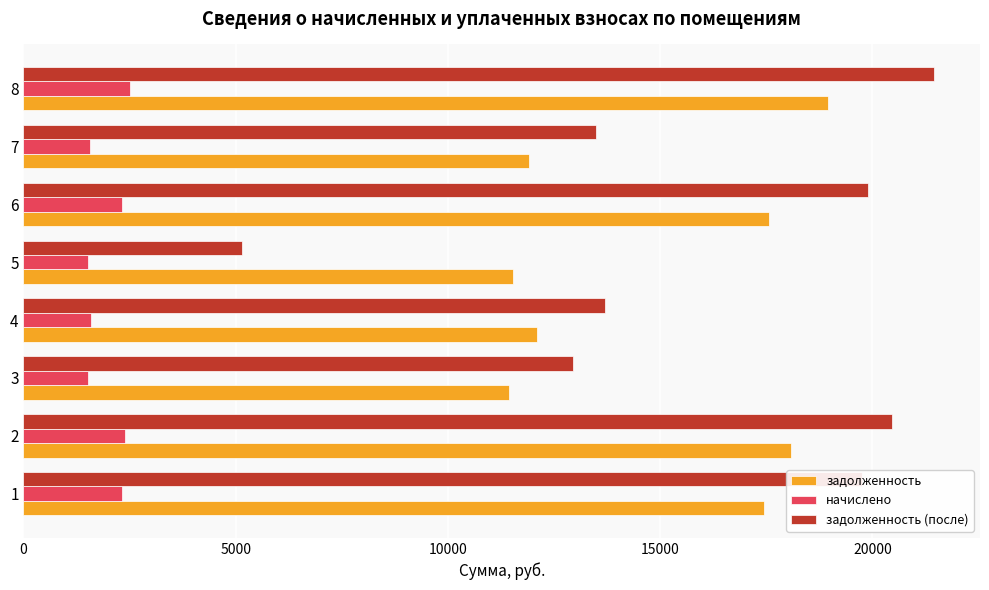

Which series has the largest range (max minus min)?

задолженность (после)